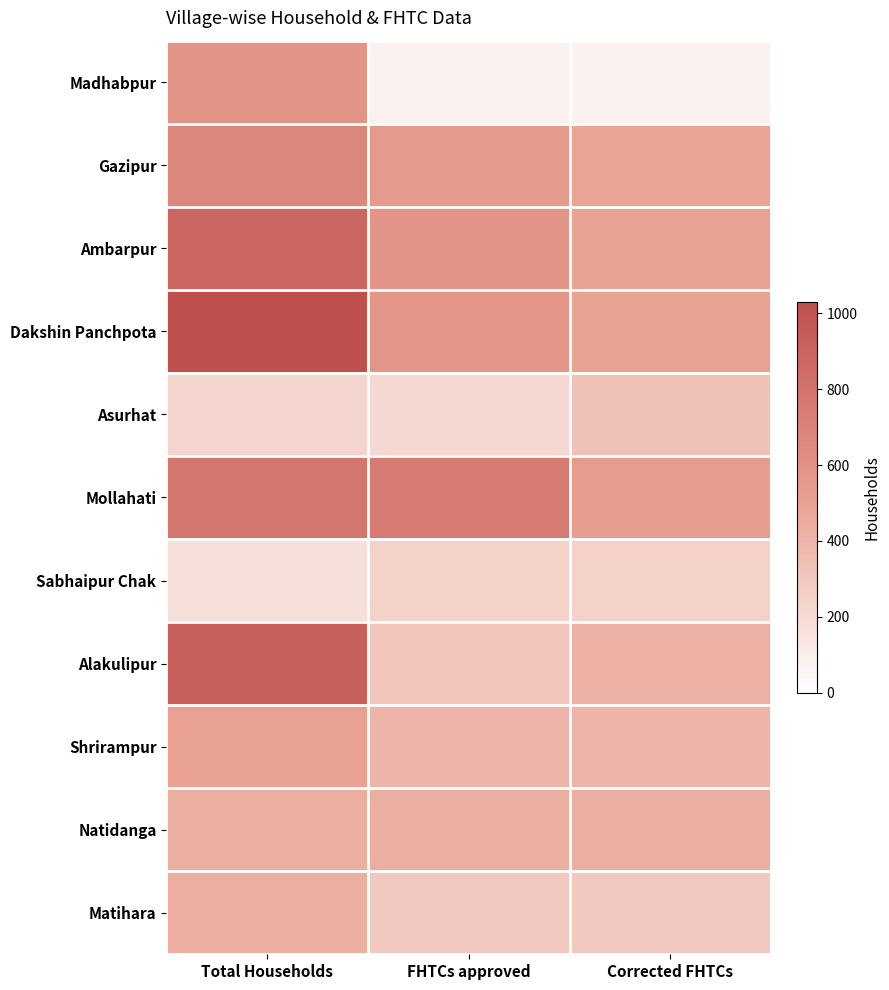

Reading right to left, transcribe all the data shown in this chart.

Madhabpur: Corrected FHTCs=75	FHTCs approved=75	Total Households=581
Gazipur: Corrected FHTCs=490	FHTCs approved=540	Total Households=674
Ambarpur: Corrected FHTCs=496	FHTCs approved=585	Total Households=876
Dakshin Panchpota: Corrected FHTCs=498	FHTCs approved=571	Total Households=1029
Asurhat: Corrected FHTCs=331	FHTCs approved=210	Total Households=228
Mollahati: Corrected FHTCs=530	FHTCs approved=750	Total Households=782
Sabhaipur Chak: Corrected FHTCs=242	FHTCs approved=242	Total Households=172
Alakulipur: Corrected FHTCs=421	FHTCs approved=310	Total Households=925
Shrirampur: Corrected FHTCs=394	FHTCs approved=394	Total Households=505
Natidanga: Corrected FHTCs=432	FHTCs approved=432	Total Households=431
Matihara: Corrected FHTCs=292	FHTCs approved=292	Total Households=435